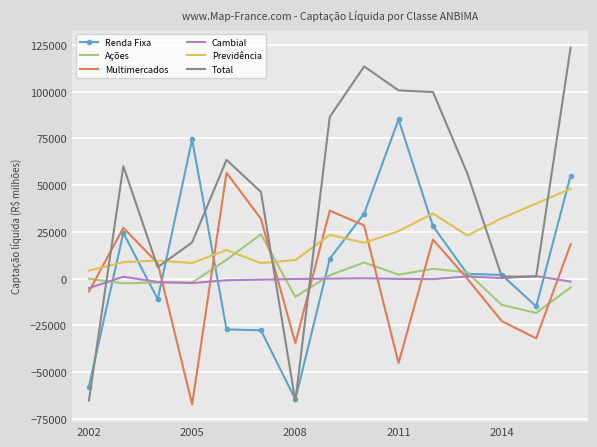

Rank the series by their maximum value, from highest to lowest.

Total, Renda Fixa, Multimercados, Previdência, Ações, Cambial